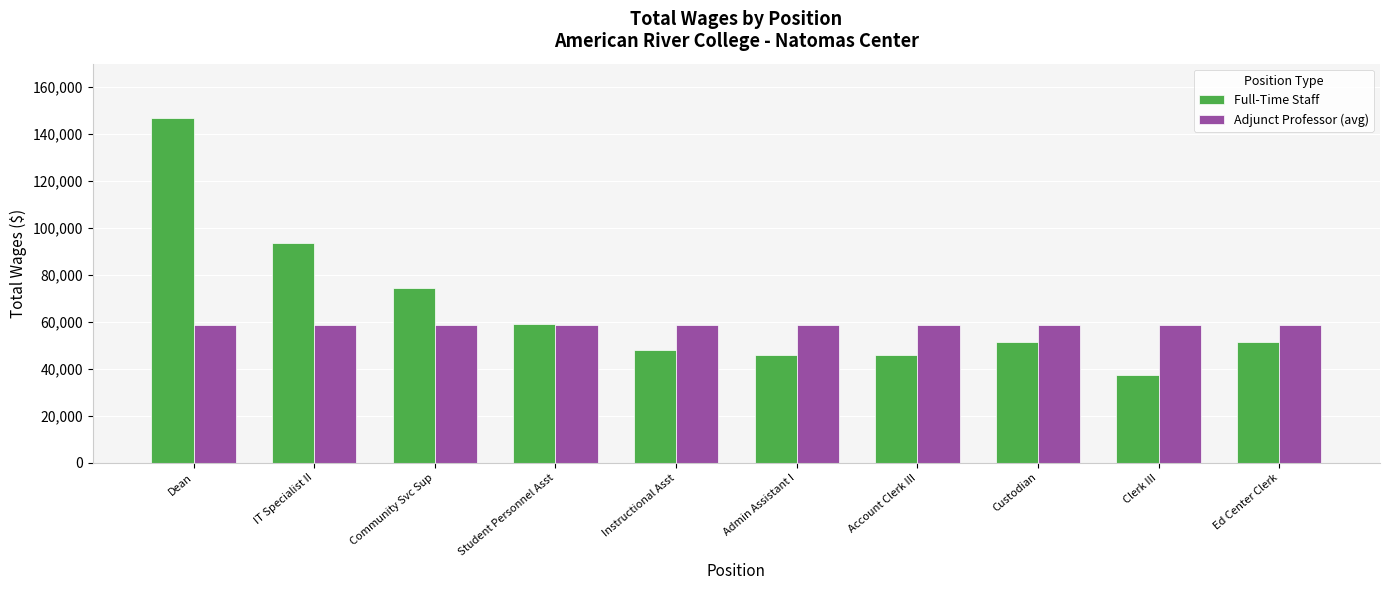

Rank the series at Custodian from lowest to highest value.

Full-Time Staff, Adjunct Professor (avg)